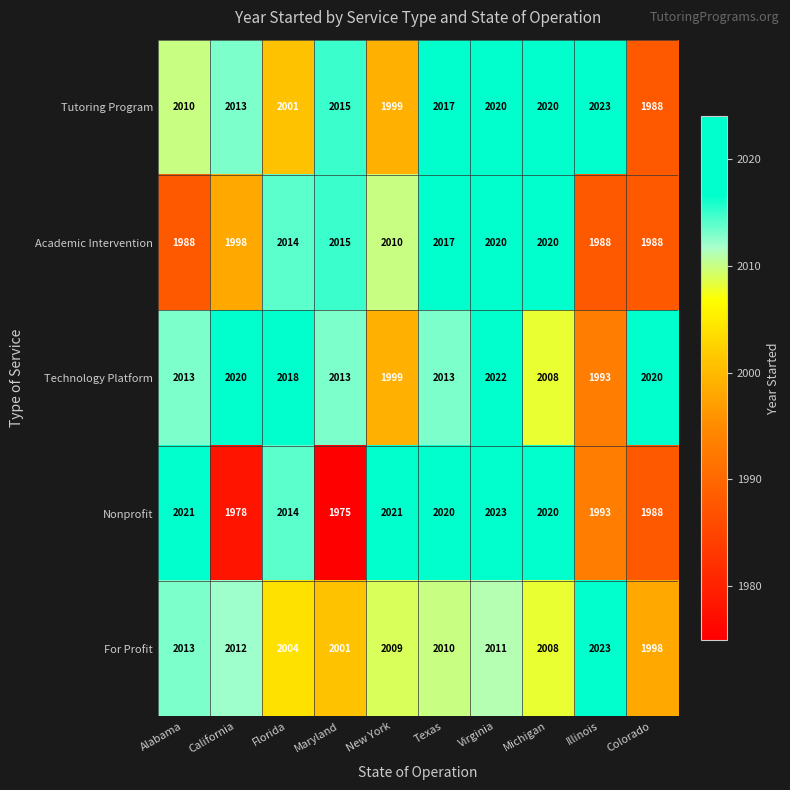

What value does the Technology Platform series have at Virginia, to the nearest 10?

2020